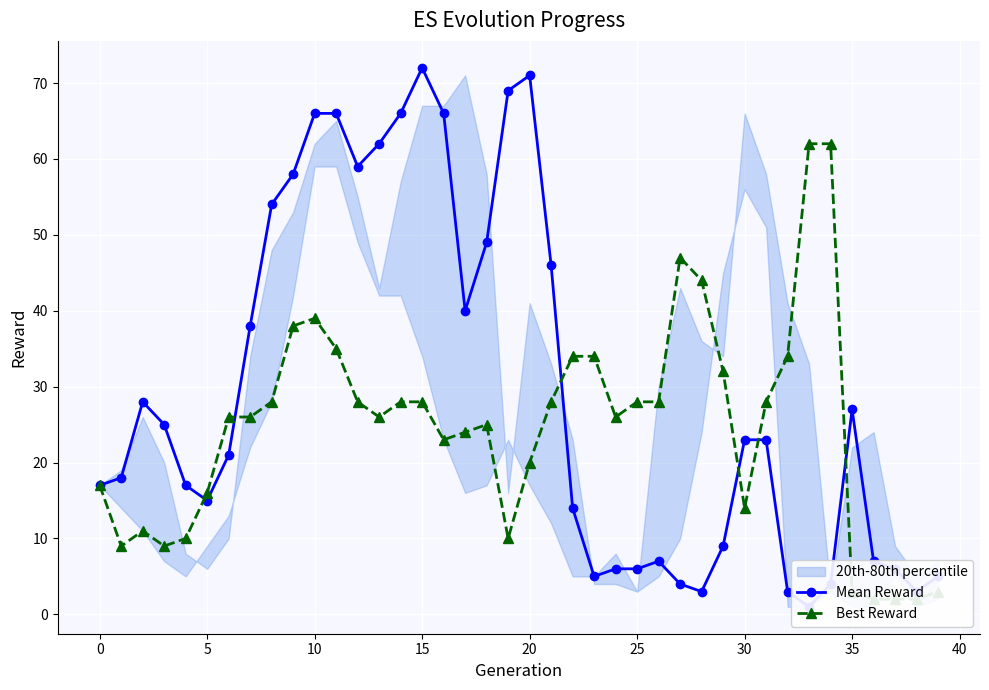

How many data points in Mean Reward are less than 23?

20